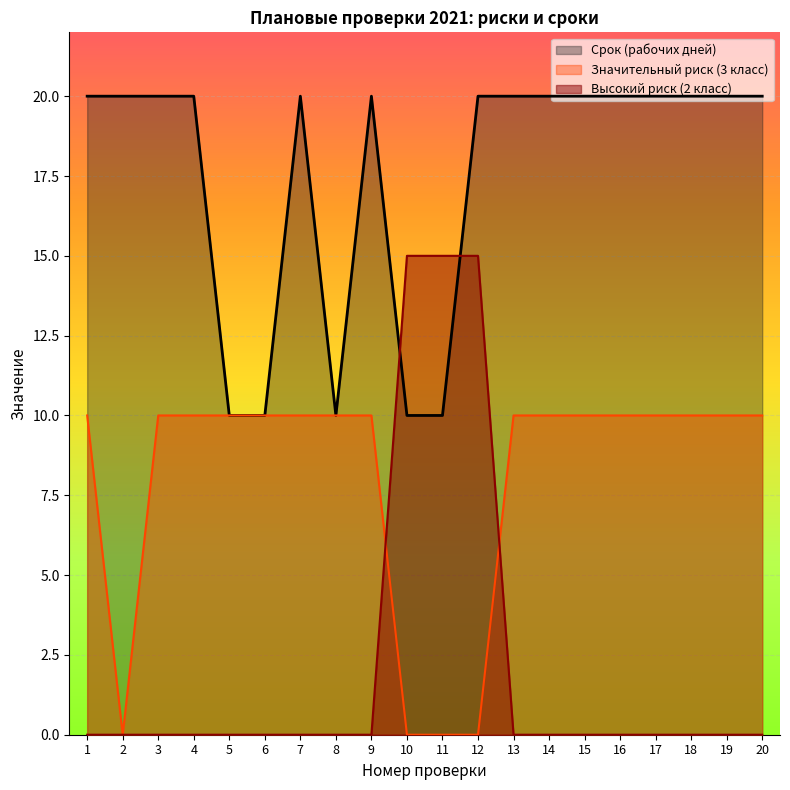

What is the value of the Срок (рабочих дней) point at the 10th from the left?

10